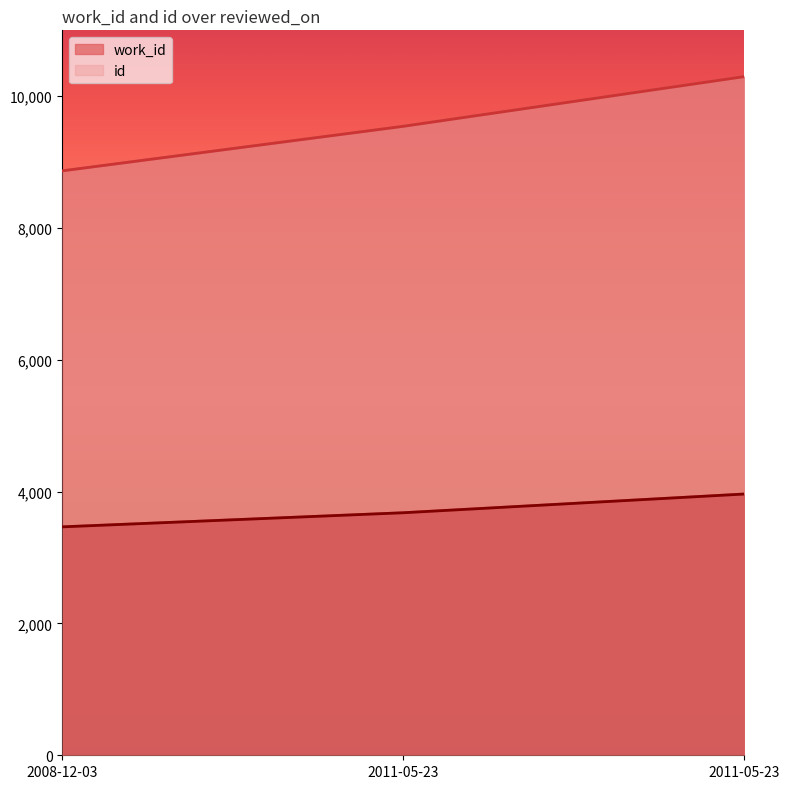

Count the number of data series in this chart.

2